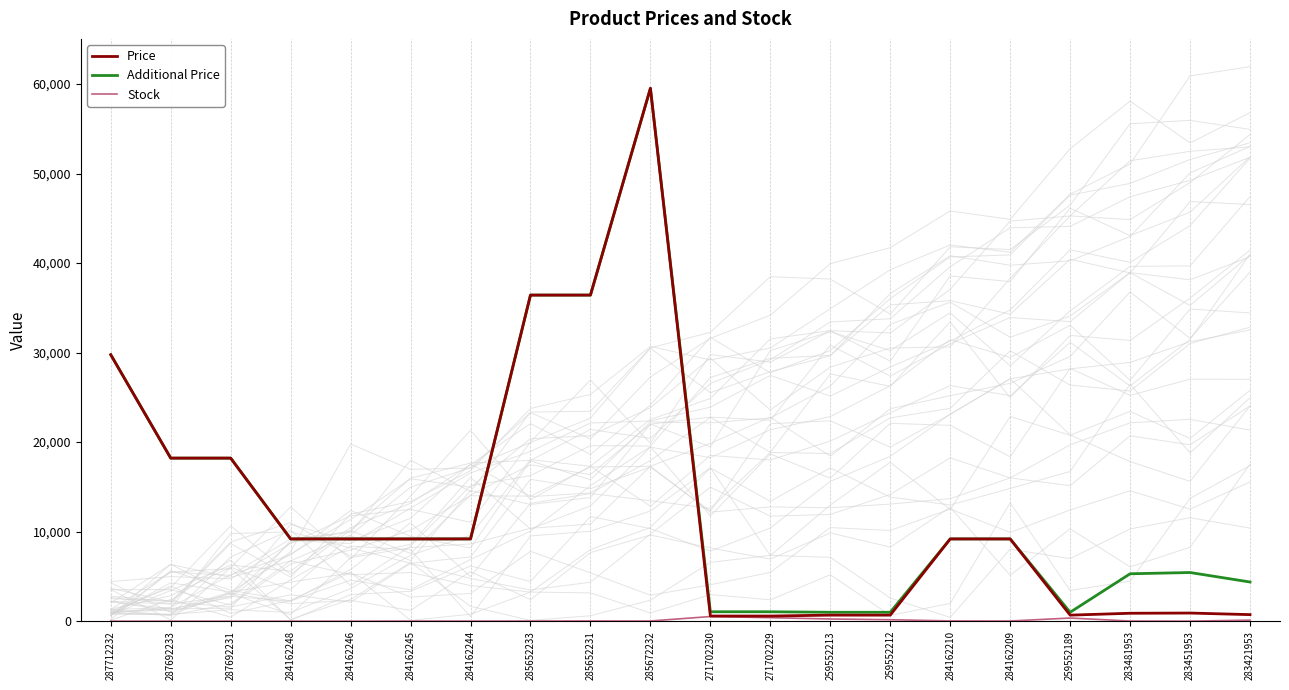

At which label does Price first exceed 9185?

287712232